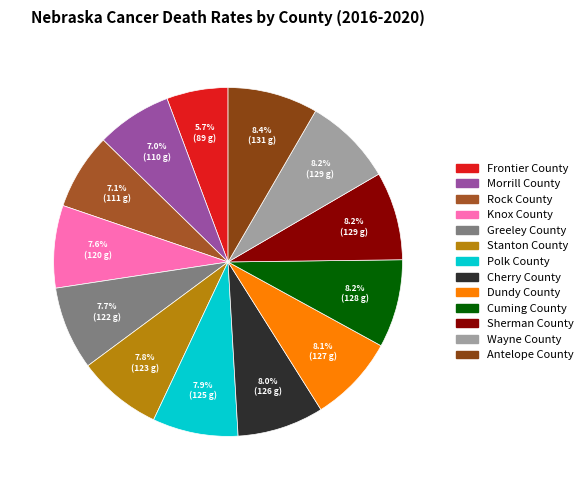

To the nearest percent, what portion does Dundy County represent?

8%